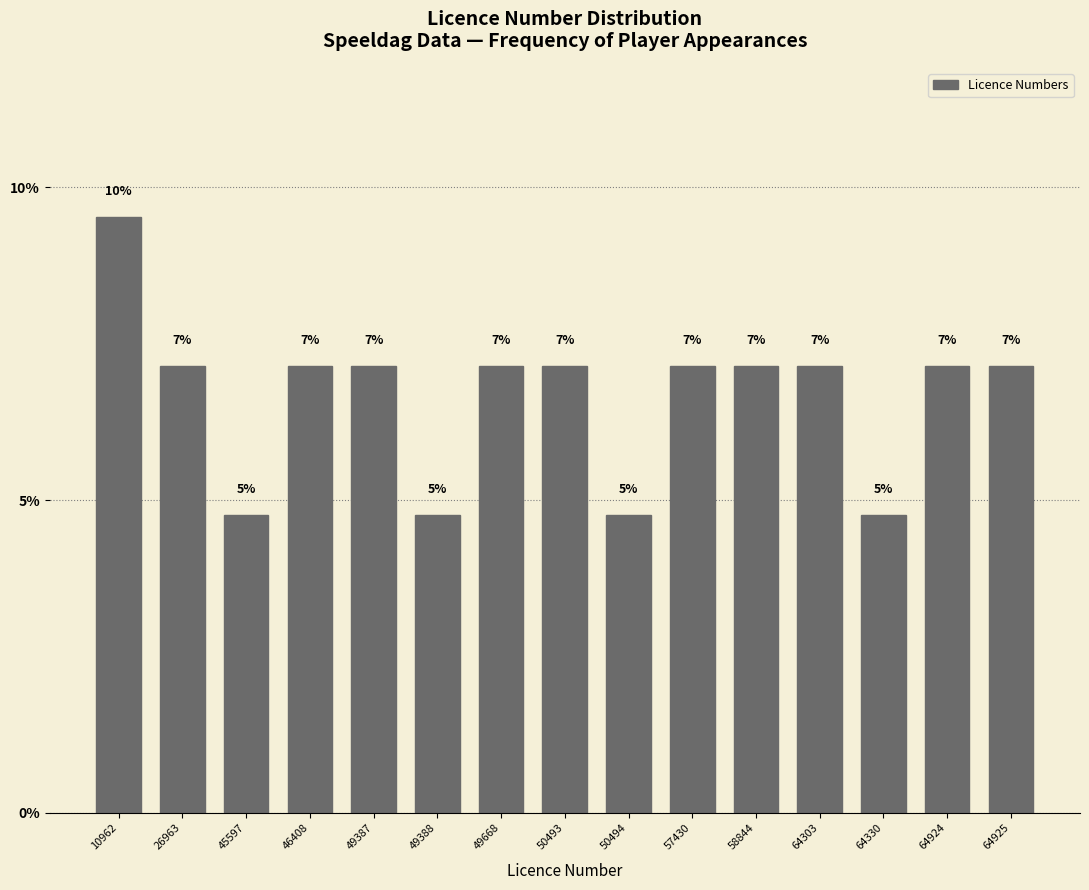

How many bars are there in total?

15